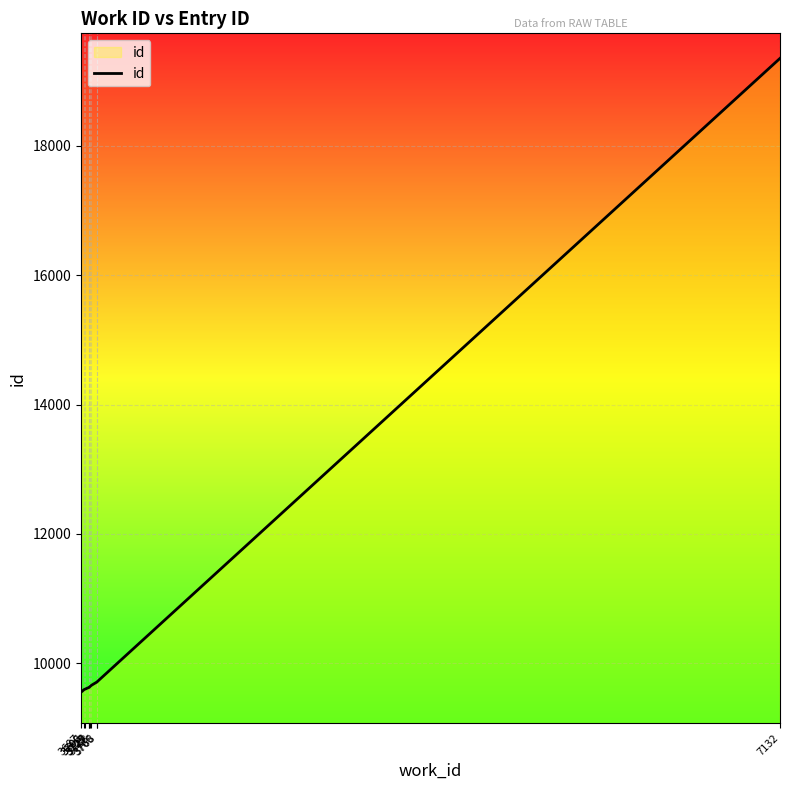

What is the difference between the maximum and minimum values?

9803